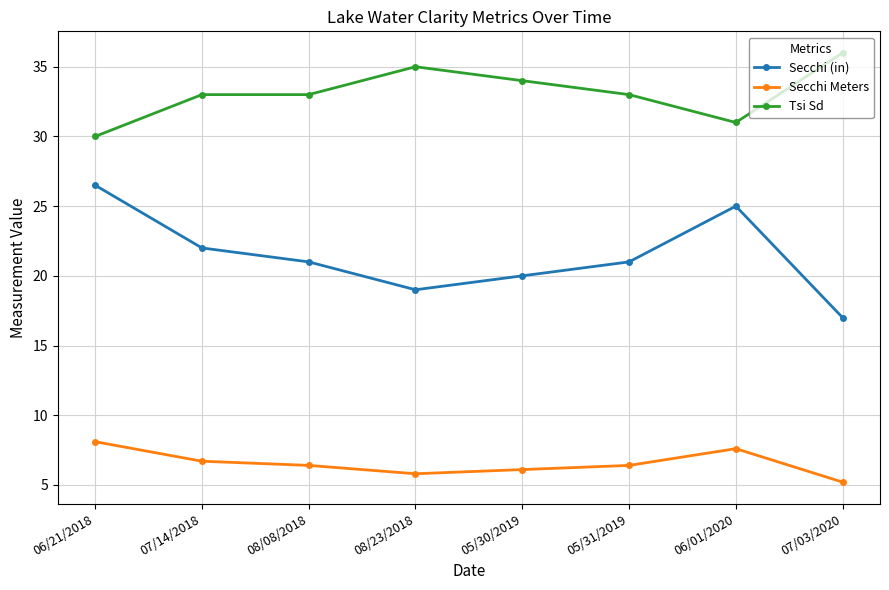

Rank the series at 06/21/2018 from lowest to highest value.

Secchi Meters, Secchi (in), Tsi Sd